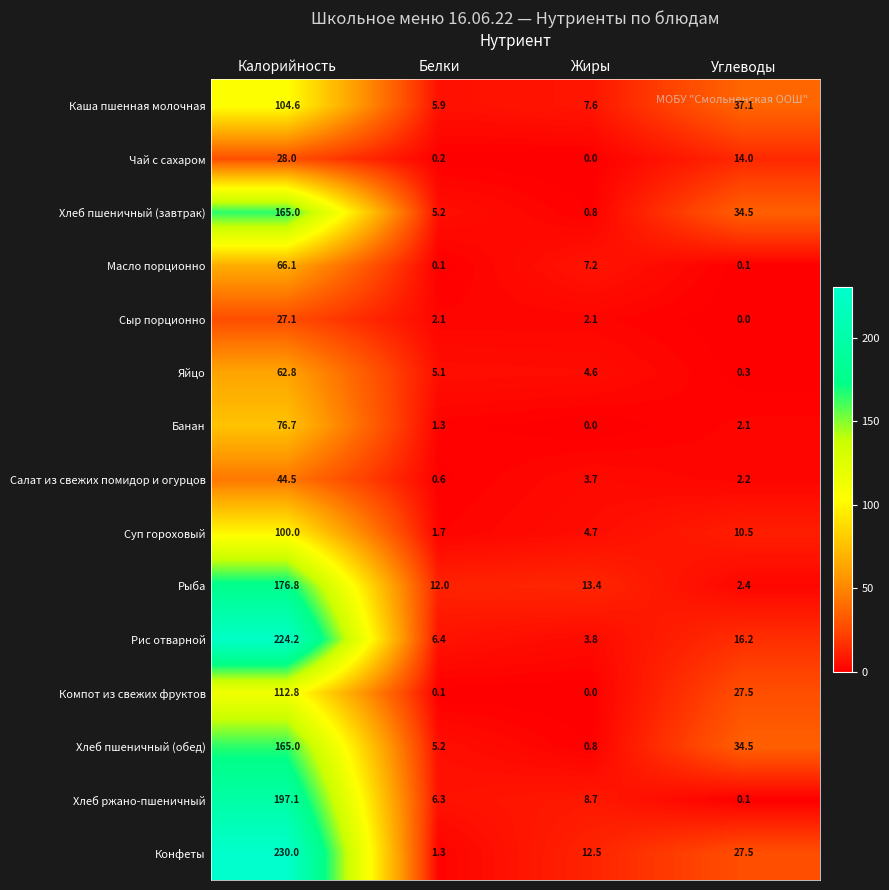

Count the number of categories in the chart.

4